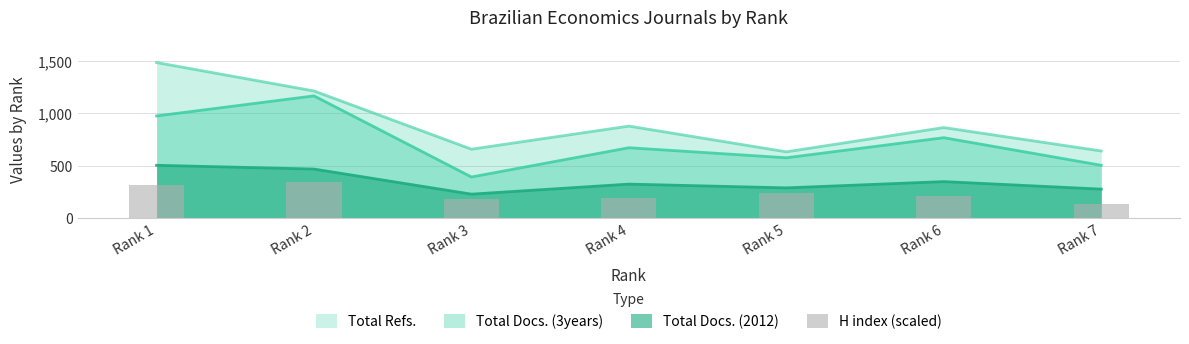

What is the smallest value displayed?

135